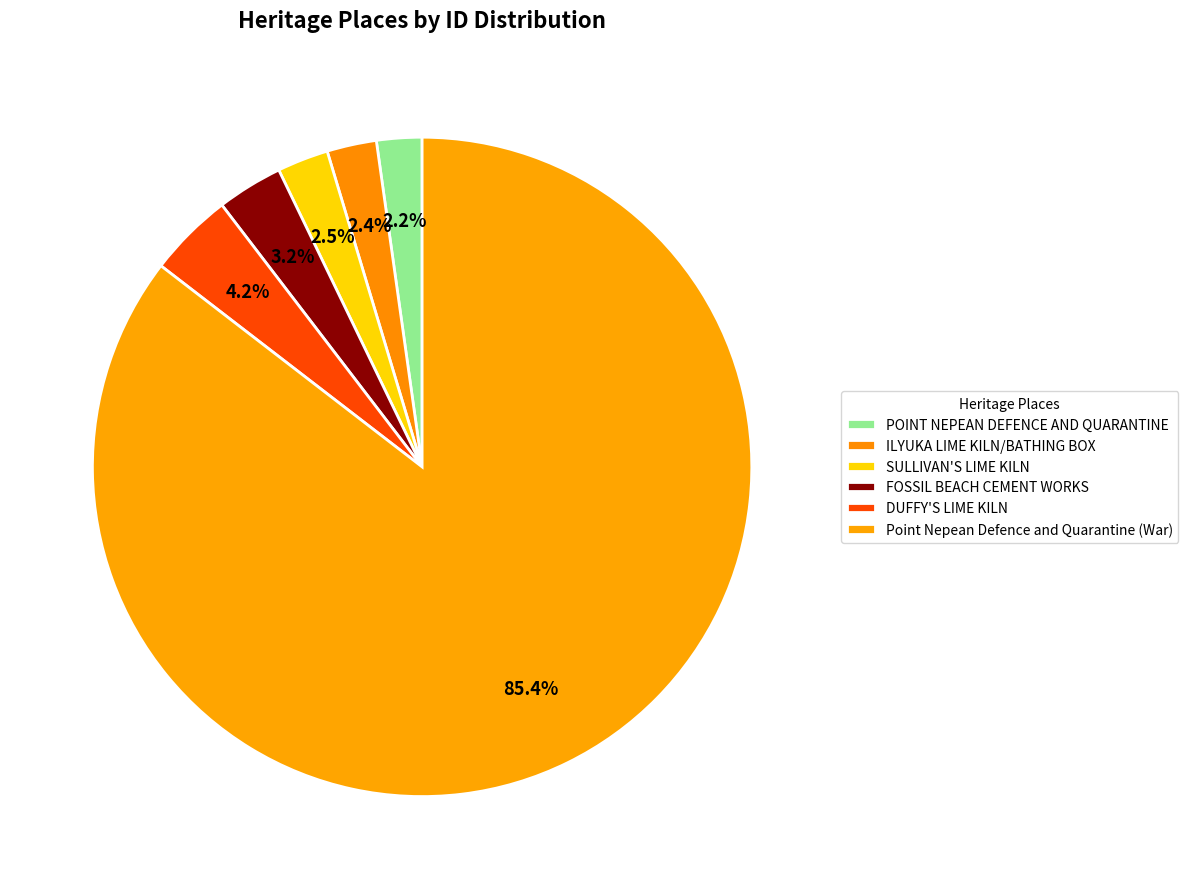

What is the largest slice in the pie chart?

Point Nepean Defence and Quarantine (War)